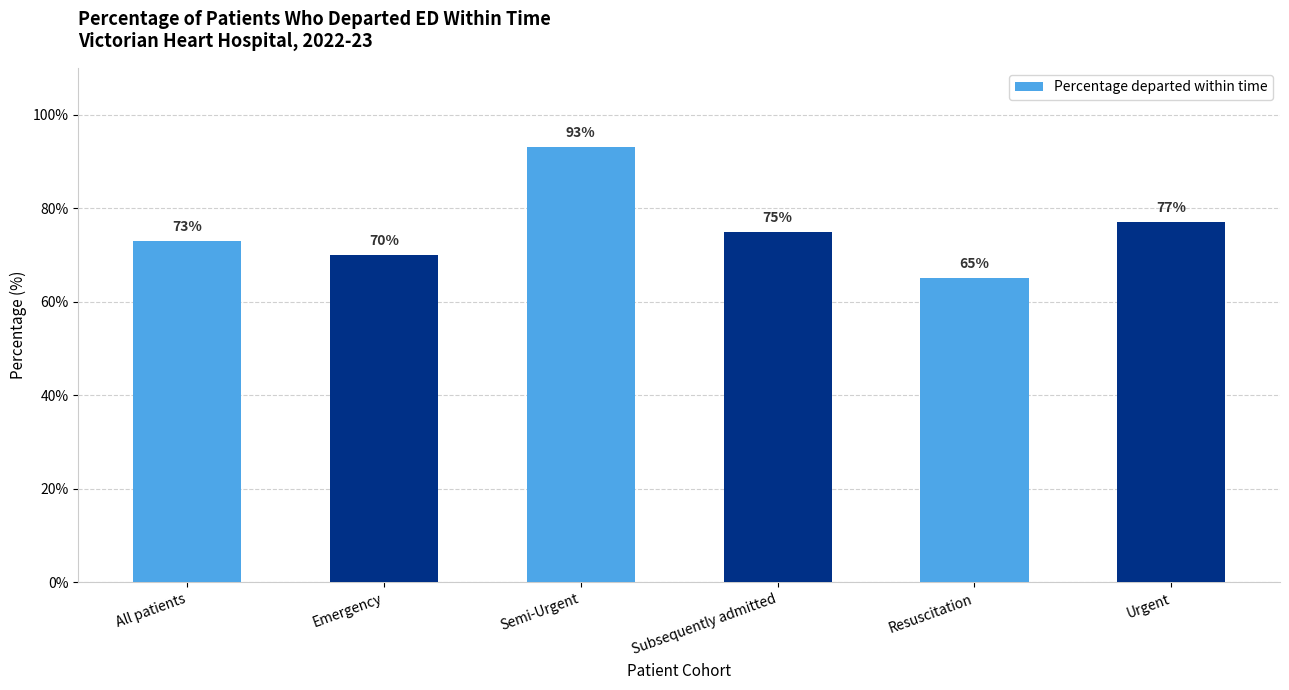

The value at Urgent is 77. True or false?

True